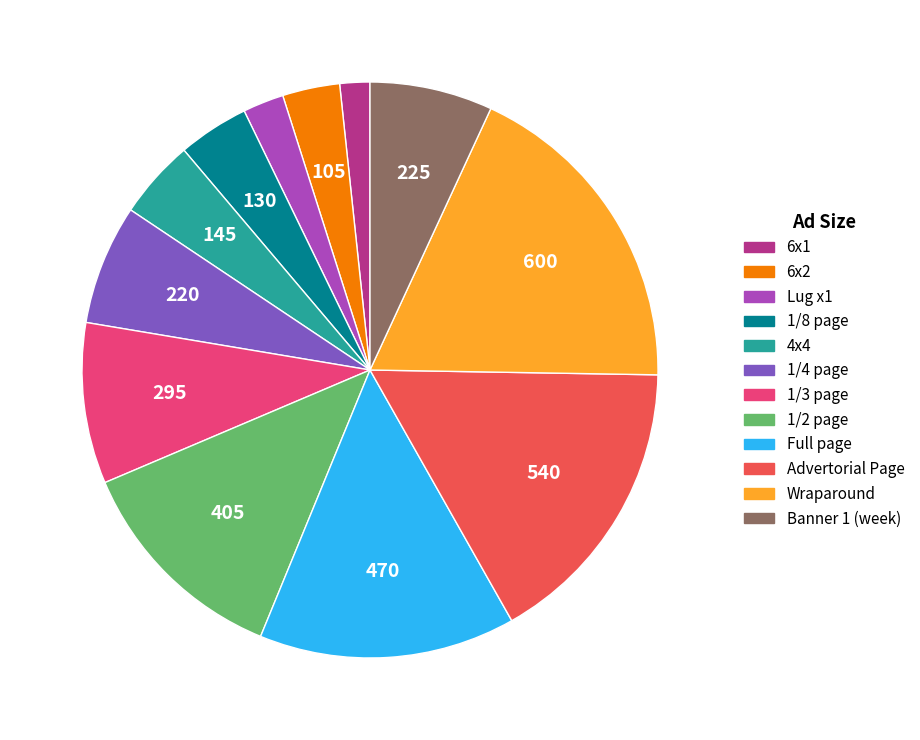

Is there a majority slice in this chart?

No